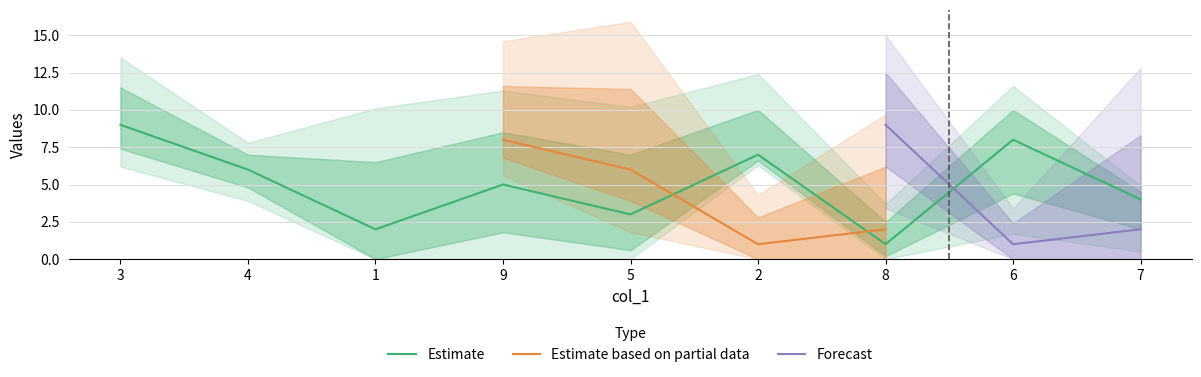

What position from the left is 8?

7